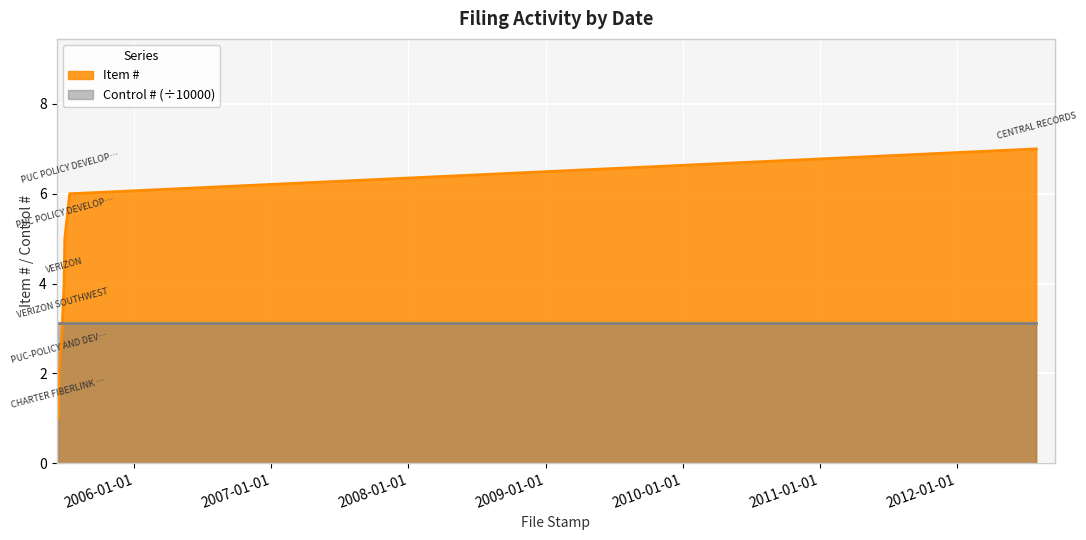

What is the maximum value shown in the chart?

7.0